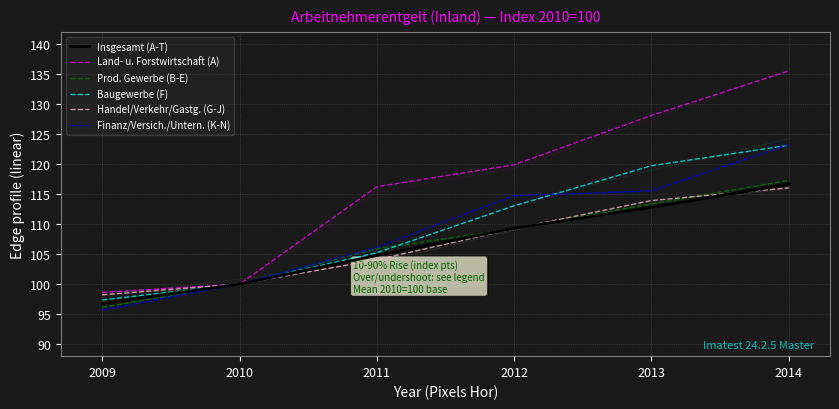

Reading left to right, what are all the values shown in this chart?

Insgesamt (A-T): 2009=96.8	2010=100.0	2011=104.8	2012=109.3	2013=112.8	2014=116.7
Land- u. Forstwirtschaft (A): 2009=98.6	2010=100.0	2011=116.2	2012=119.9	2013=128.1	2014=135.5
Prod. Gewerbe (B-E): 2009=96.1	2010=100.0	2011=105.9	2012=109.2	2013=113.4	2014=117.3
Baugewerbe (F): 2009=97.4	2010=100.0	2011=105.2	2012=113.0	2013=119.7	2014=123.1
Handel/Verkehr/Gastg. (G-J): 2009=98.2	2010=100.0	2011=104.0	2012=109.2	2013=113.9	2014=116.0
Finanz/Versich./Untern. (K-N): 2009=95.7	2010=100.0	2011=106.1	2012=114.7	2013=115.5	2014=123.2